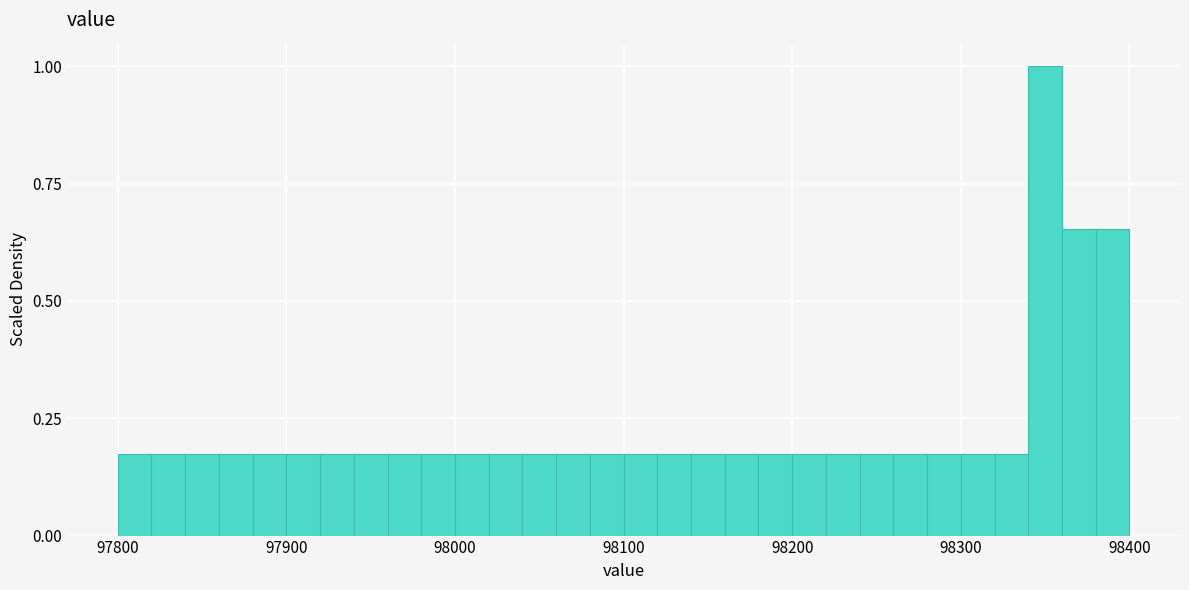

Around what value on the x-axis is the tallest bar? Give the approximate position of its centre, as read against the axis.

98350